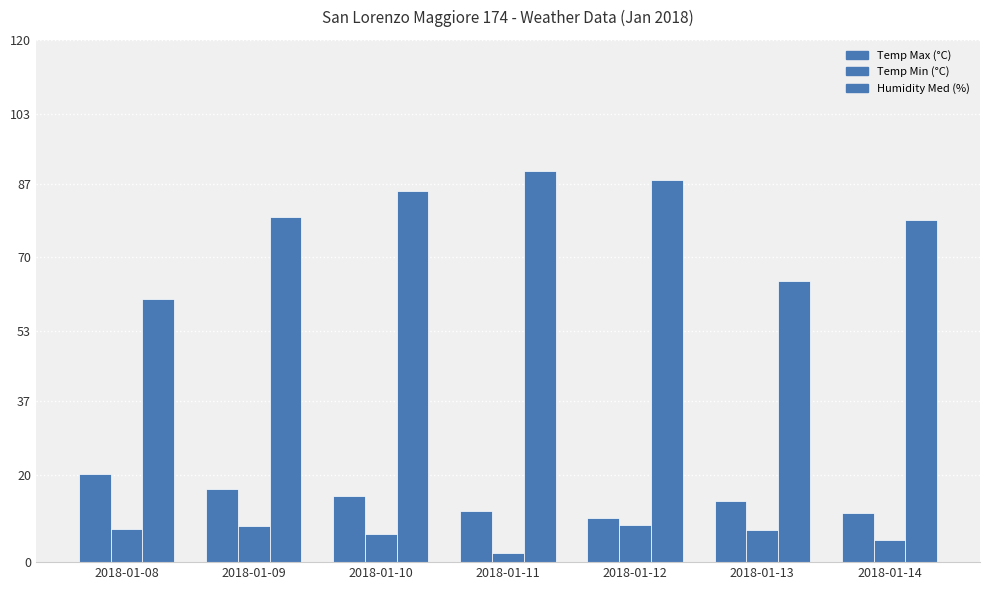

Rank the series at 2018-01-09 from highest to lowest value.

Humidity Med (%), Temp Max (°C), Temp Min (°C)